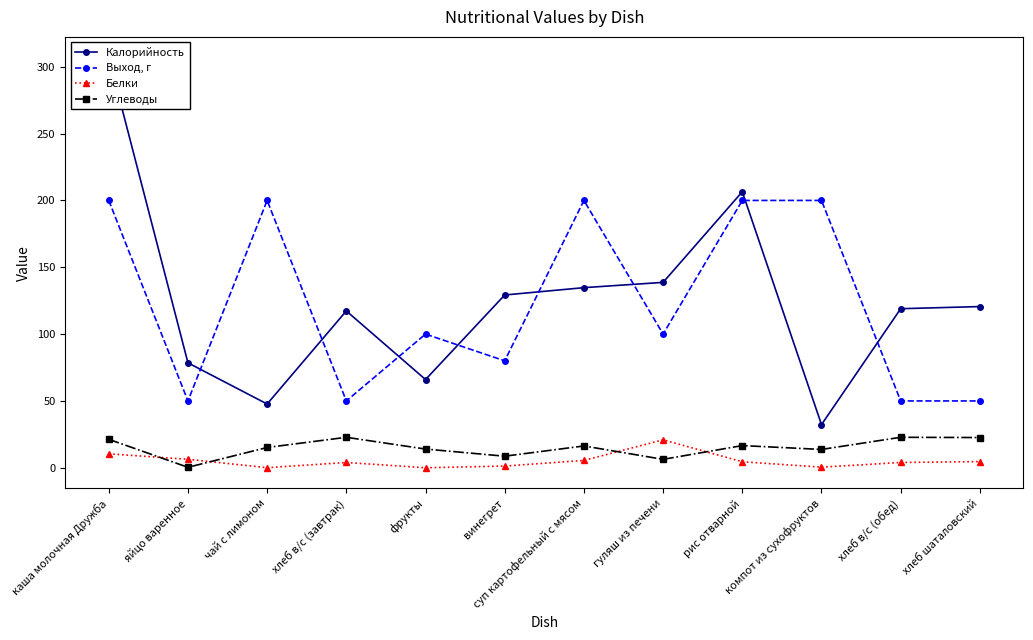

What are all the series names shown in the legend?

Калорийность, Выход, г, Белки, Углеводы